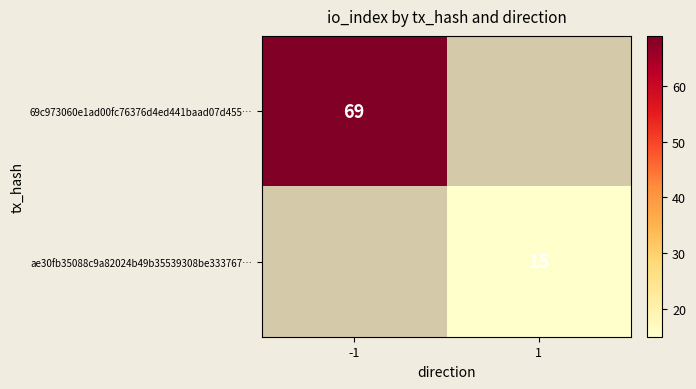

How many series are shown in this chart?

2